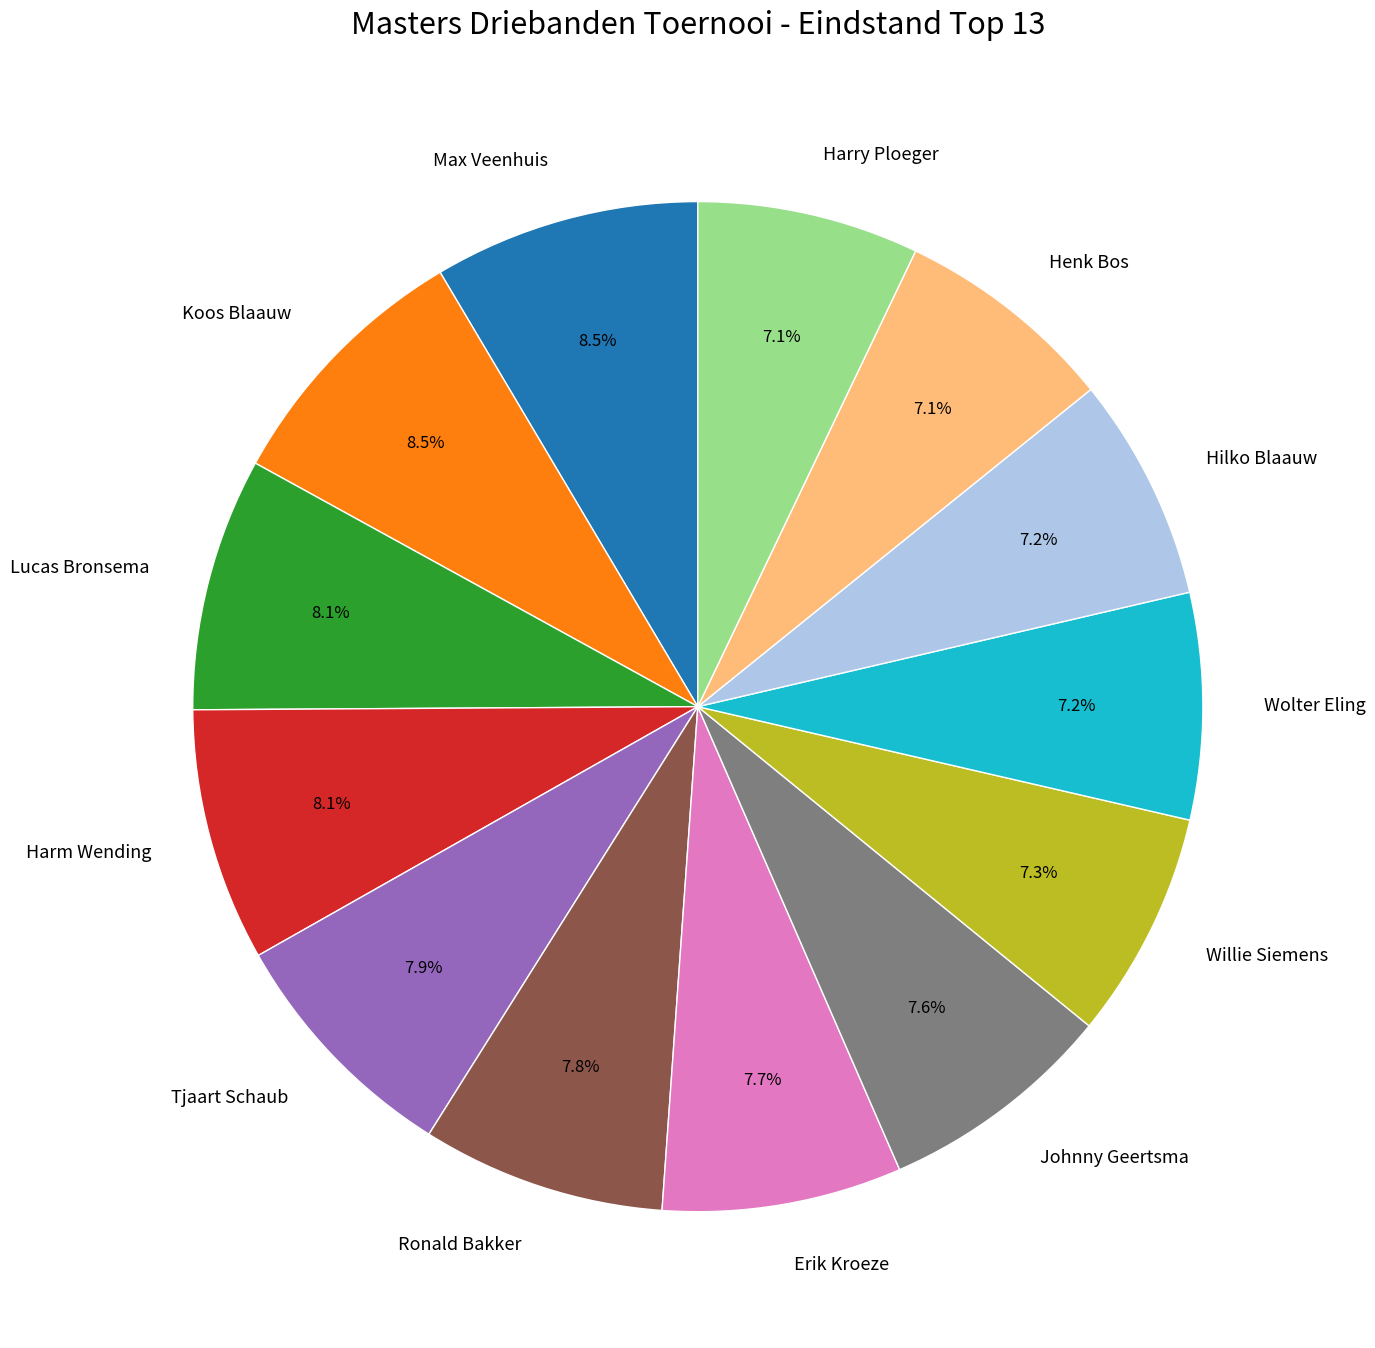

To the nearest percent, what is the difference between the largest and smallest slice percentages?

1%